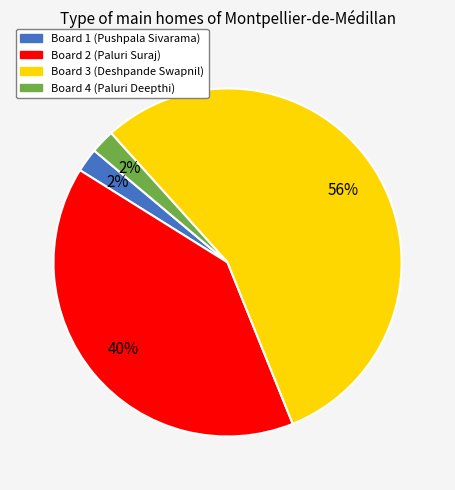

Does Board 3 account for over 50% of the chart?

Yes